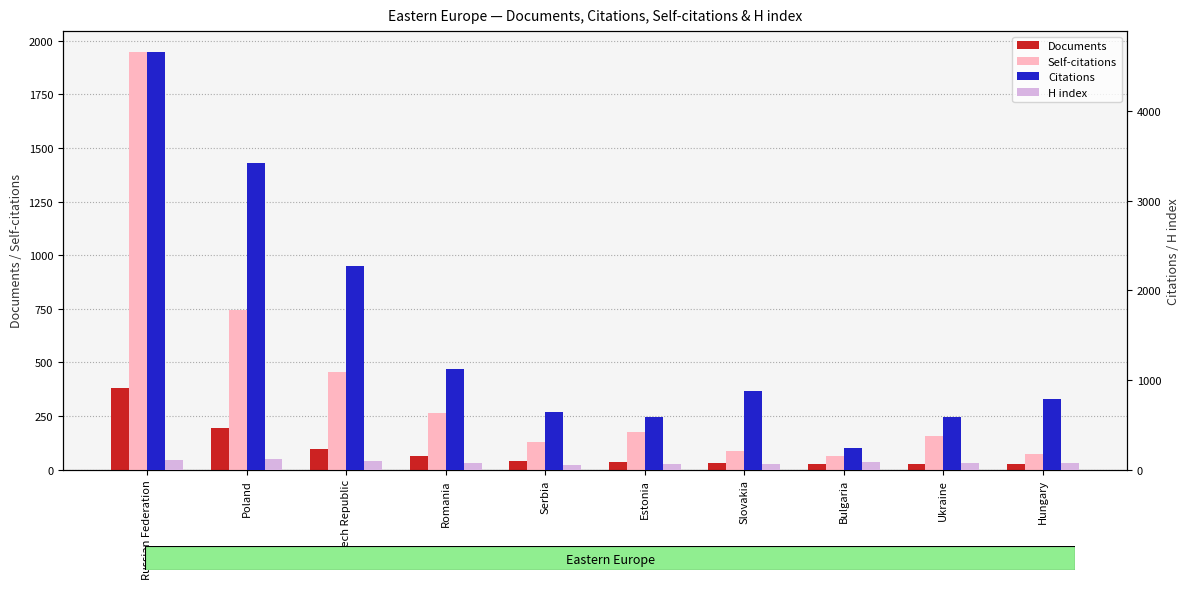

Reading left to right, extract all data points from this chart.

Documents: Russian Federation=382	Poland=195	Czech Republic=94	Romania=64	Serbia=38	Estonia=37	Slovakia=31	Bulgaria=27	Ukraine=27	Hungary=25
Self-citations: Russian Federation=1948	Poland=746	Czech Republic=457	Romania=262	Serbia=127	Estonia=173	Slovakia=87	Bulgaria=62	Ukraine=157	Hungary=71
Citations: Russian Federation=4663	Poland=3420	Czech Republic=2274	Romania=1119	Serbia=639	Estonia=582	Slovakia=875	Bulgaria=242	Ukraine=588	Hungary=785
H index: Russian Federation=107	Poland=113	Czech Republic=100	Romania=69	Serbia=50	Estonia=65	Slovakia=58	Bulgaria=79	Ukraine=68	Hungary=73